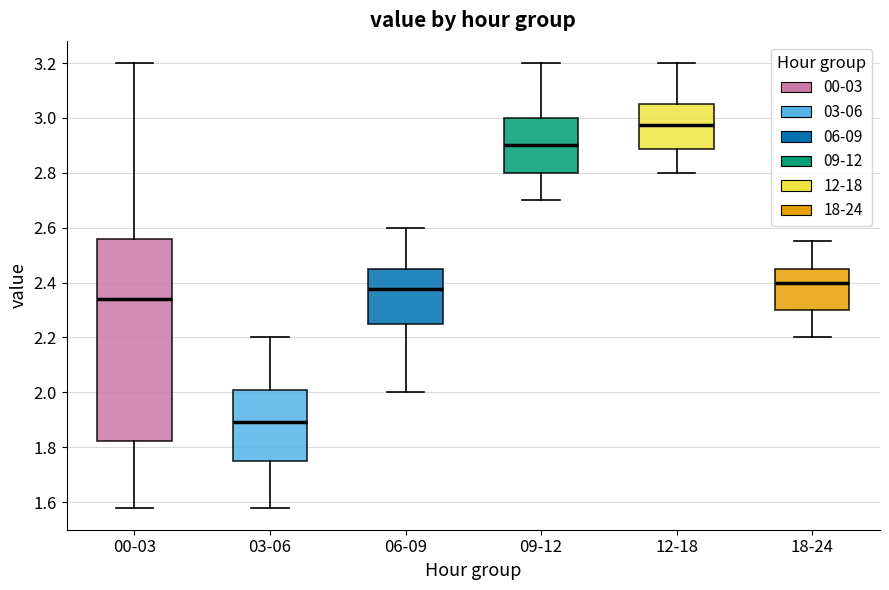

Which box's median line is the highest?

12-18